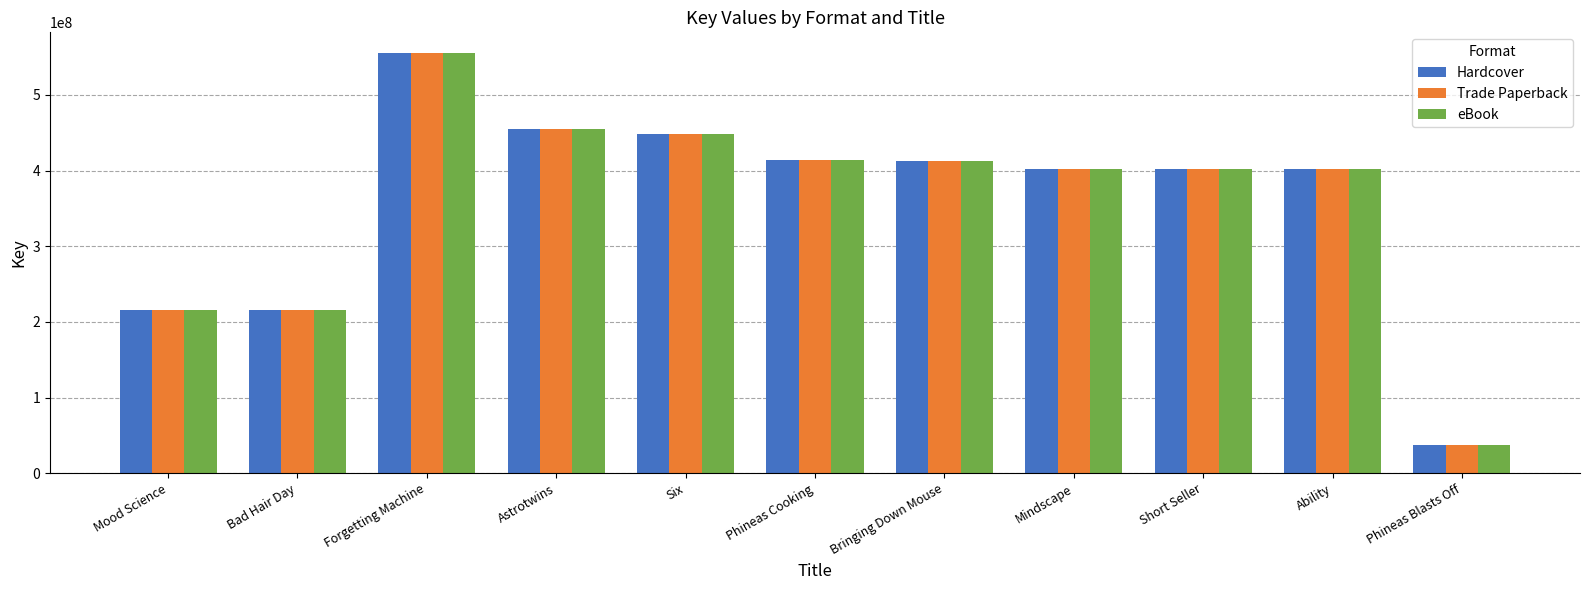

What value does the Hardcover series have at Mood Science?

215934864